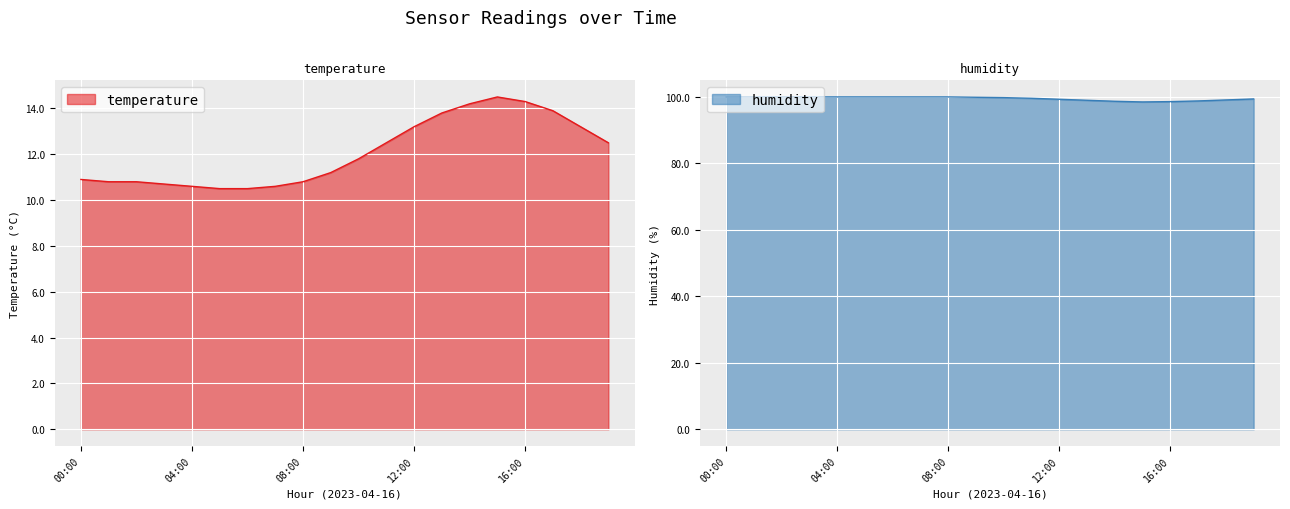

At which category is the sum across all series the highest?

15:00